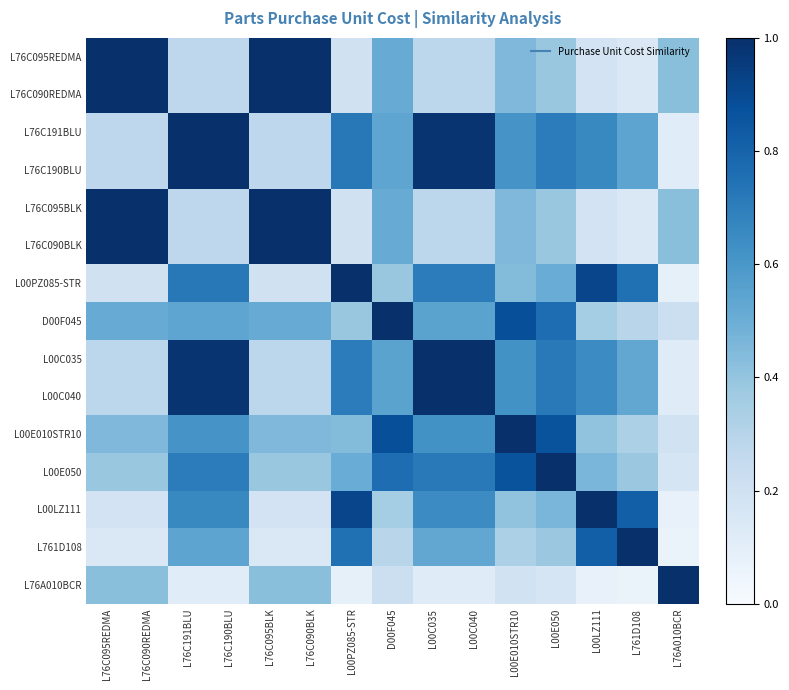

At how many categories does at least one series exceed 0?

15